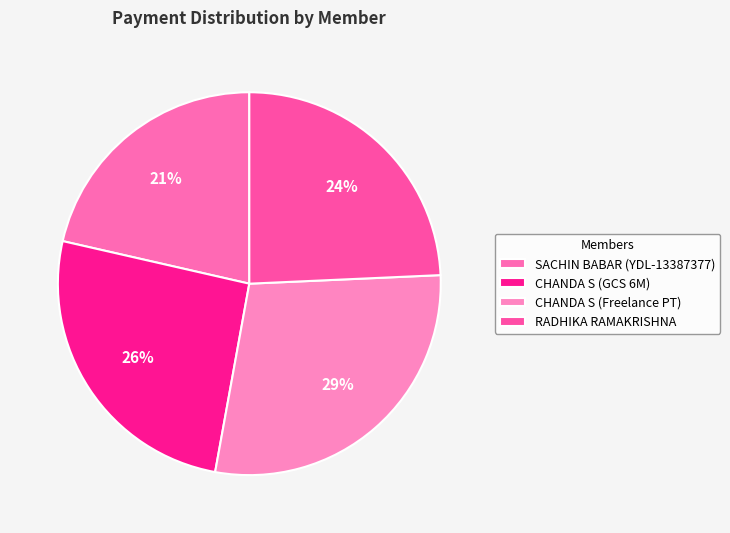

To the nearest percent, what portion does CHANDA S (GCS 6M) represent?

26%